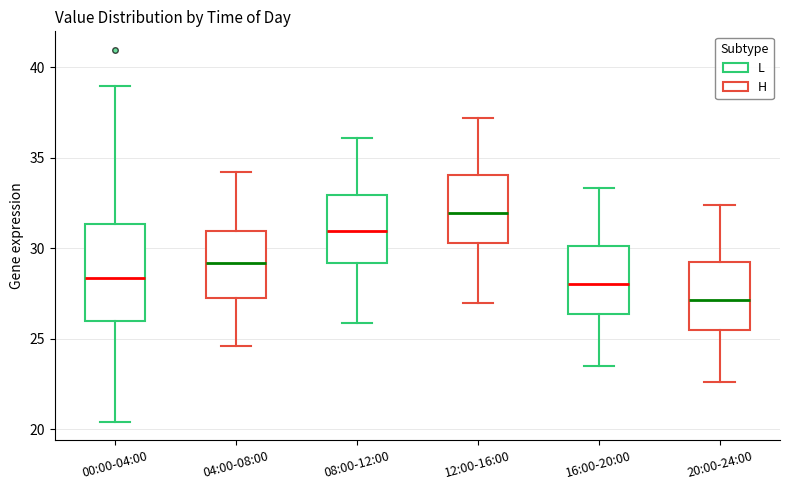

Reading left to right, transcribe this box plot: for each box, give where its median line is, the range the box spans, and where its two whiskers end, as read against the y-axis. The values are not printed on the chart, so give them approximately, as read against the axis.

00:00-04:00: median 28.5, box 26.0 to 31.5, whiskers 20.5 to 39.0
04:00-08:00: median 29.0, box 27.5 to 31.0, whiskers 24.5 to 34.0
08:00-12:00: median 31.0, box 29.0 to 33.0, whiskers 26.0 to 36.0
12:00-16:00: median 32.0, box 30.5 to 34.0, whiskers 27.0 to 37.0
16:00-20:00: median 28.0, box 26.5 to 30.0, whiskers 23.5 to 33.5
20:00-24:00: median 27.0, box 25.5 to 29.5, whiskers 22.5 to 32.5